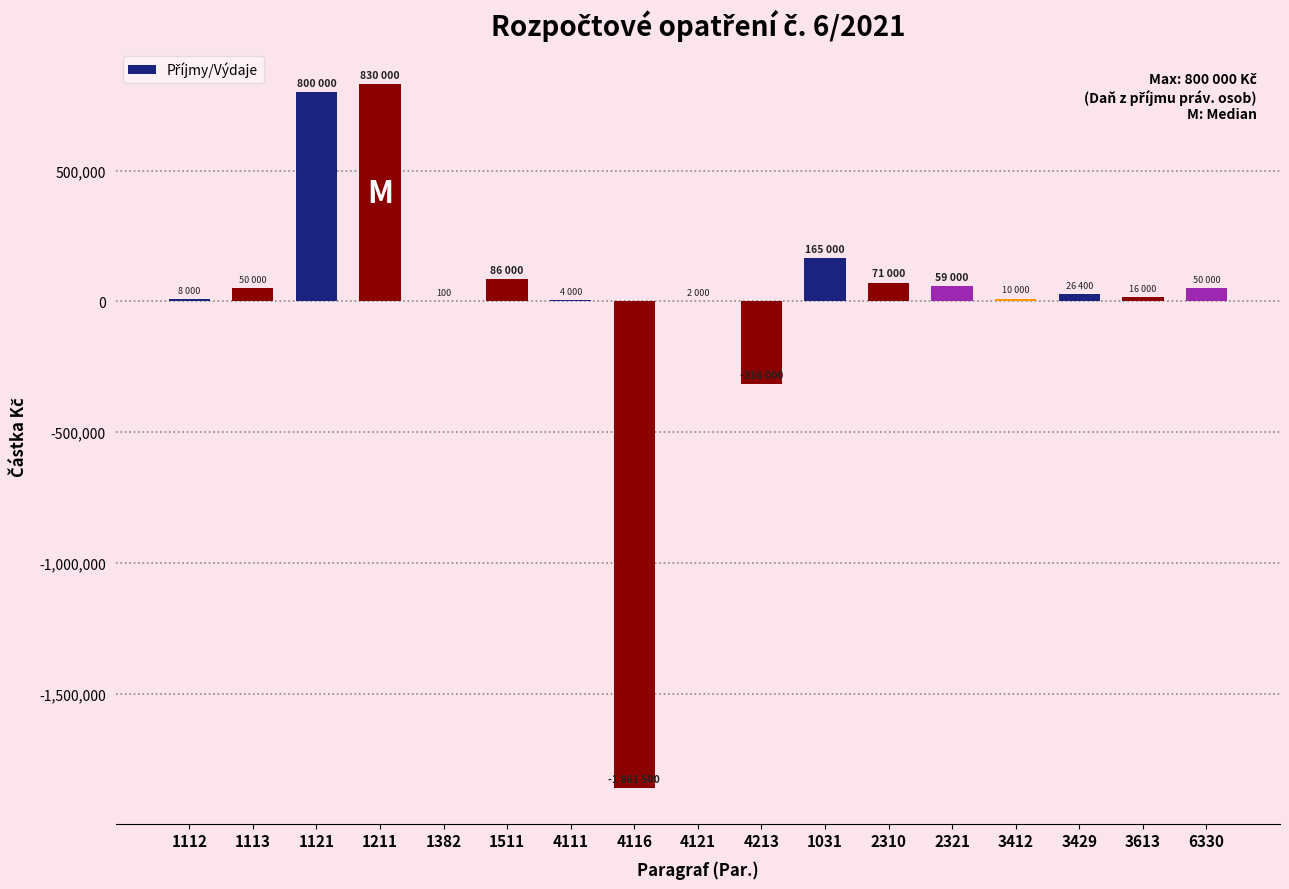

What is the sum of the values at 4116 and 2310?

-1790500